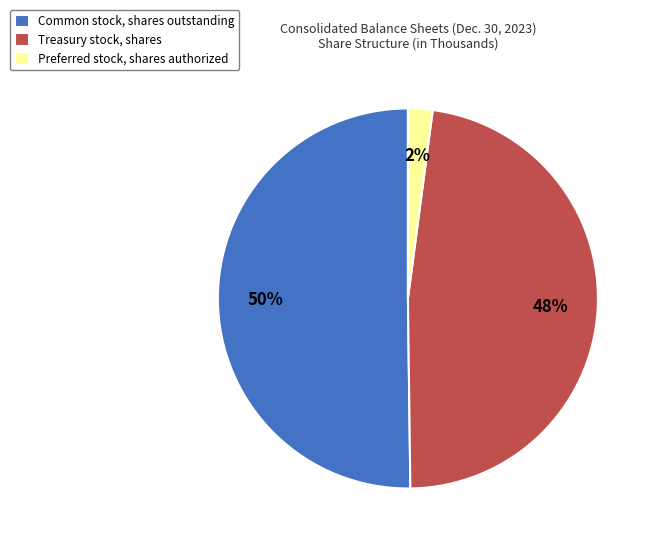

True or false: Treasury stock, shares accounts for 40% of the total.

False